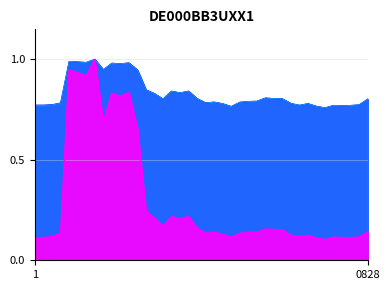

What is the sum of all col_3 values?

33.3